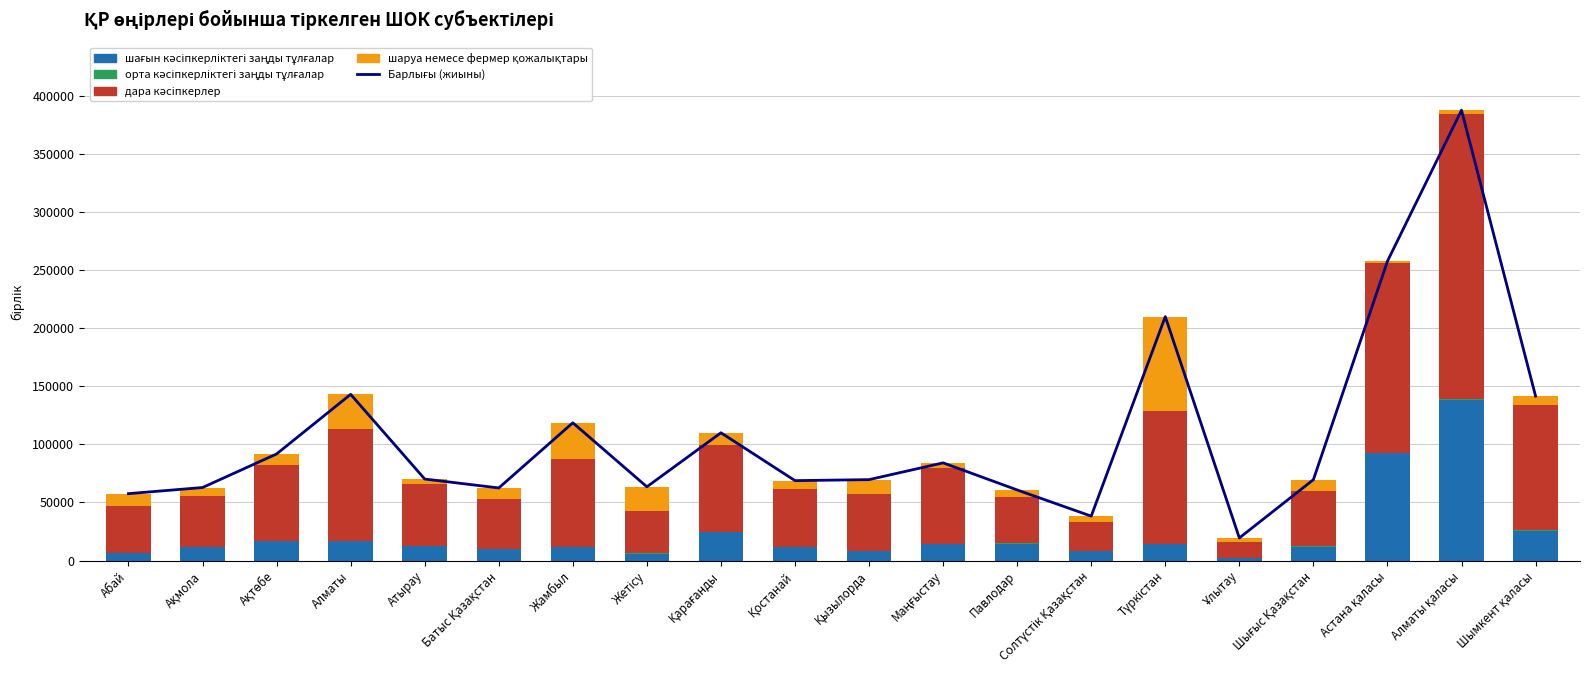

Rank the series at Павлодар from lowest to highest value.

орта кәсіпкерліктегі заңды тұлғалар, шаруа немесе фермер қожалықтары, шағын кәсіпкерліктегі заңды тұлғалар, дара кәсіпкерлер, Барлығы (жиыны)